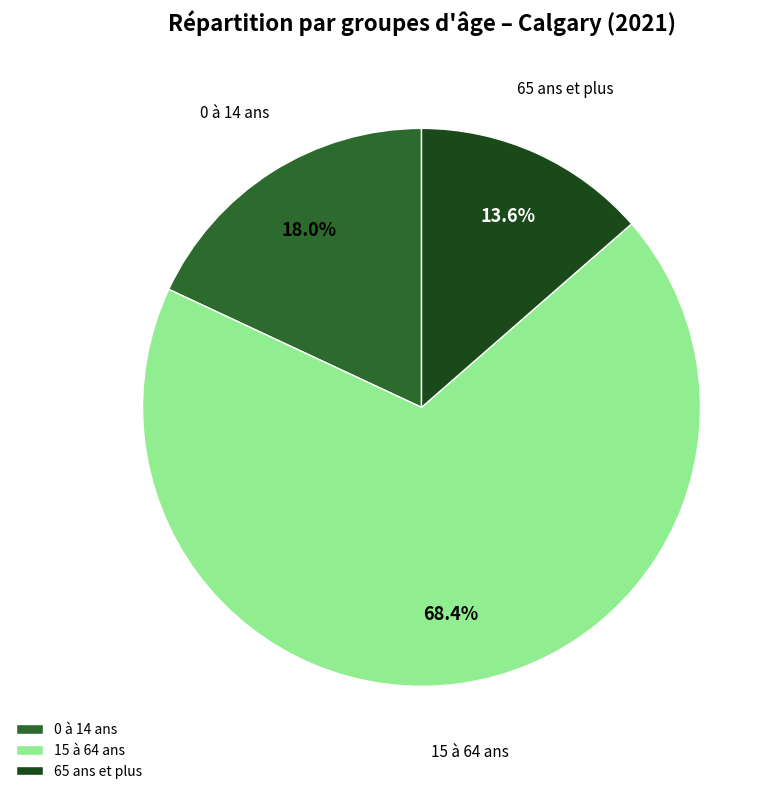

To the nearest percent, what is the average slice percentage?

33%